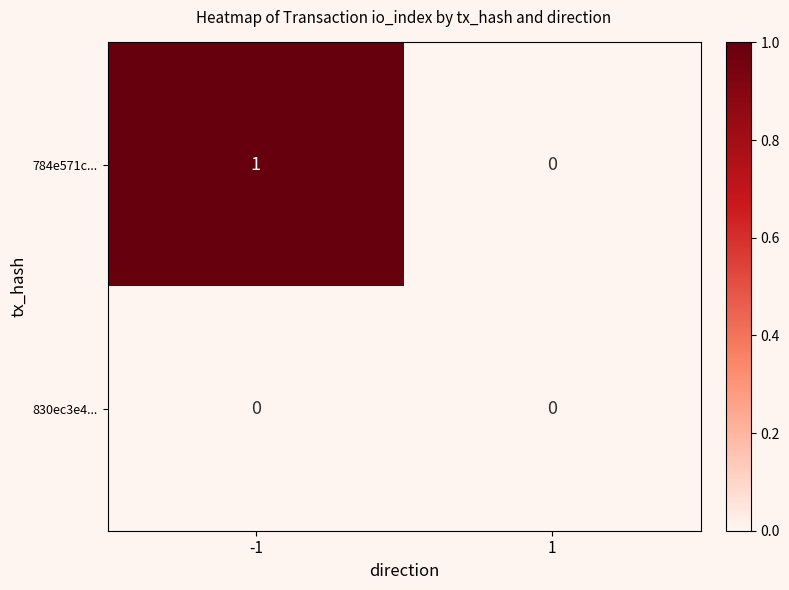

What is the total value across all series at -1?

1